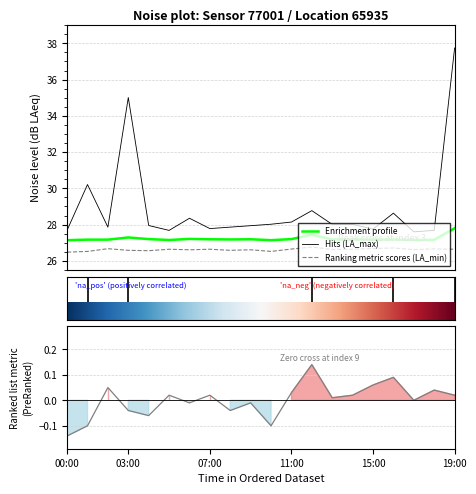

Where is the first local maximum for noise_LA_max?

01:00